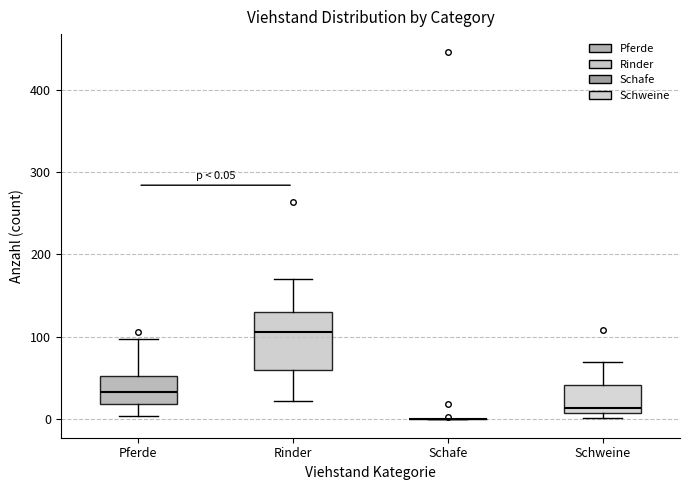

Comparing the boxes themselves (not the whiskers), which one is the tallest?

Rinder